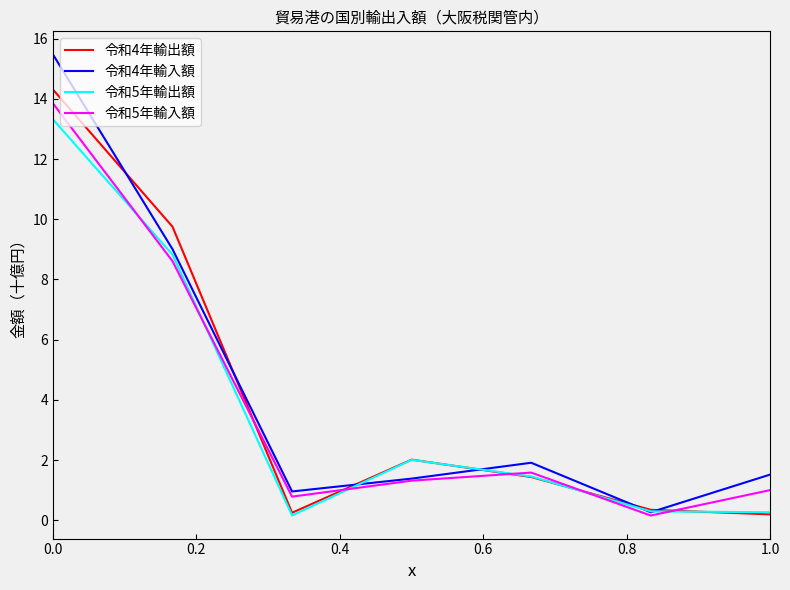

Which series has the largest range (max minus min)?

令和4年輸入額